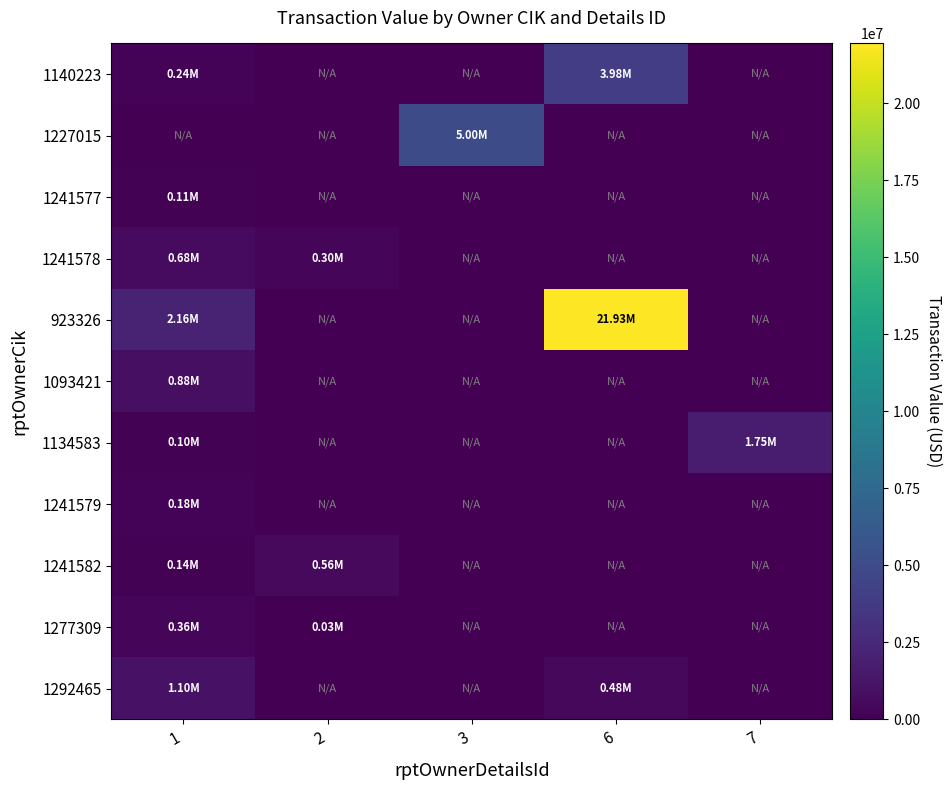

Which series has the largest total across all categories?

923326